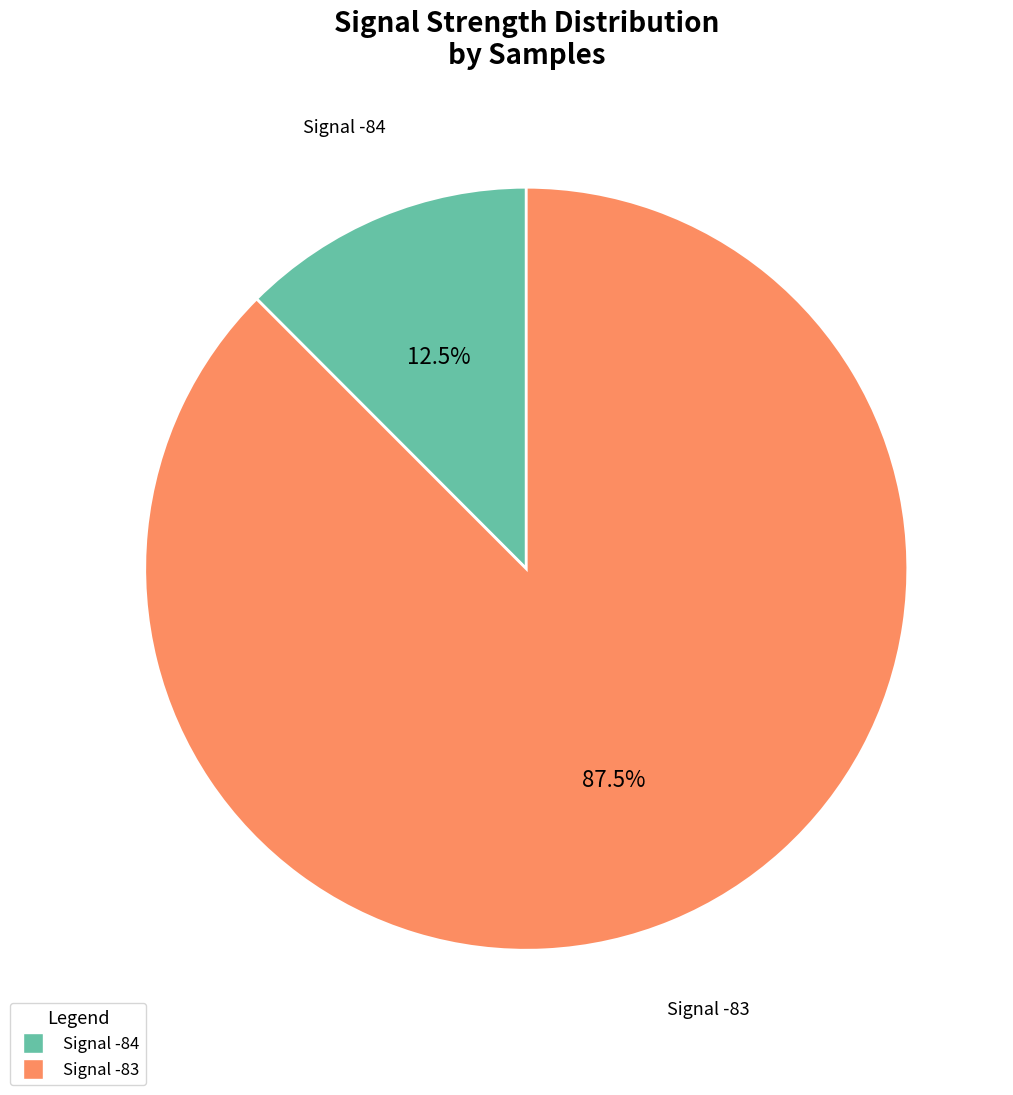

How many slices are in this pie chart?

2